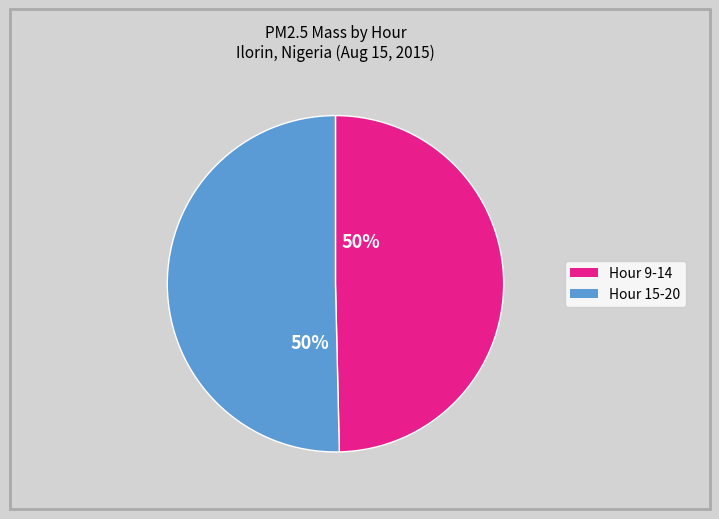

To the nearest percent, what is the average slice percentage?

50%